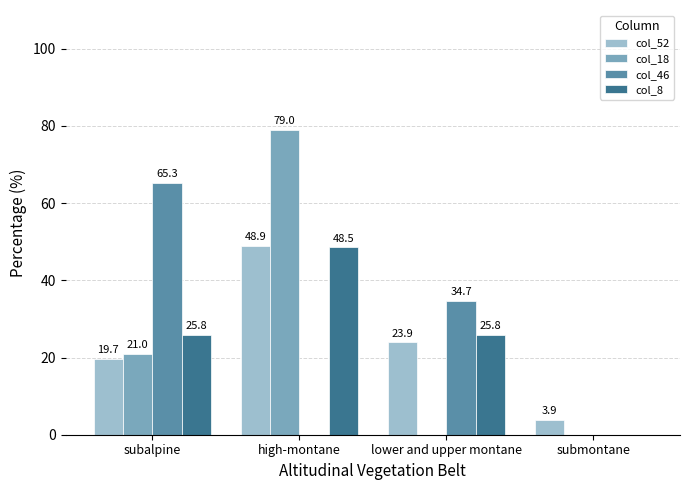

Count the number of categories in the chart.

4